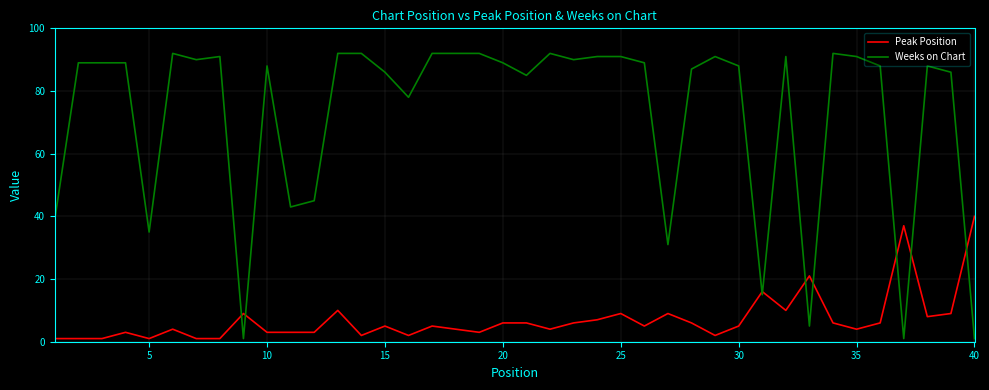

True or false: Peak Position and Weeks on Chart cross at least once.

True